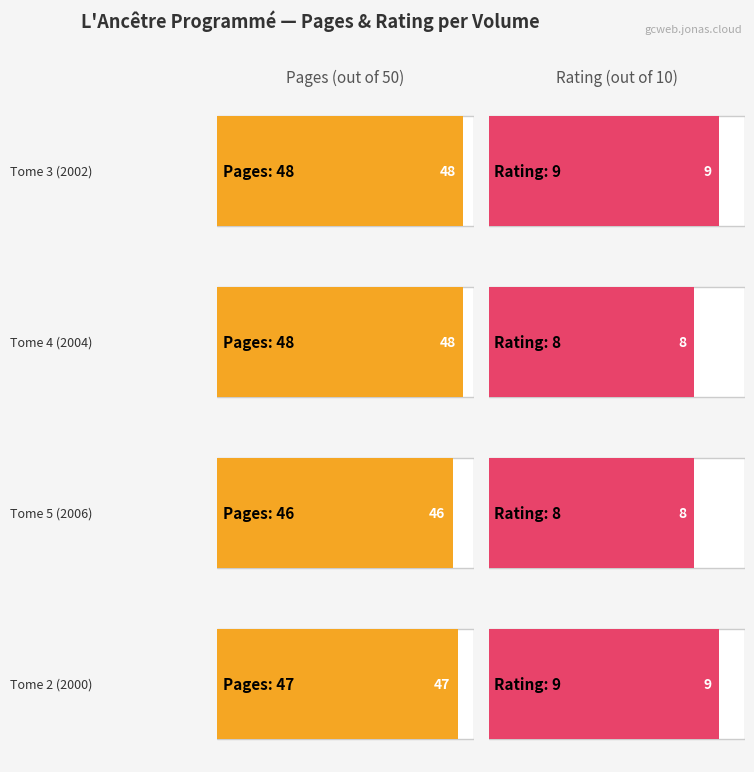

List the series in order of their peak value, highest first.

pages, rating